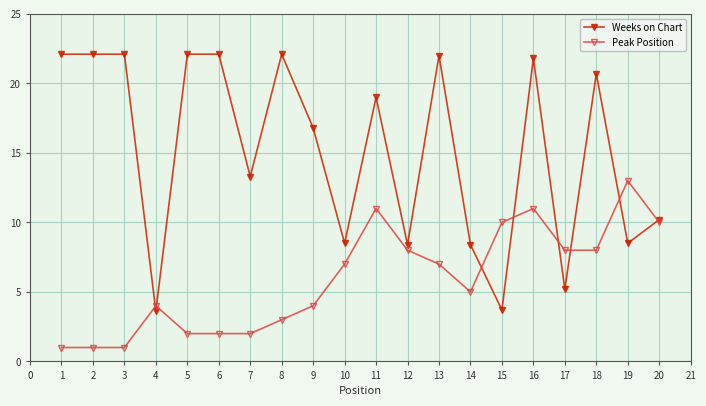

Is it true that Weeks on Chart equals 8.4 at 12?

True